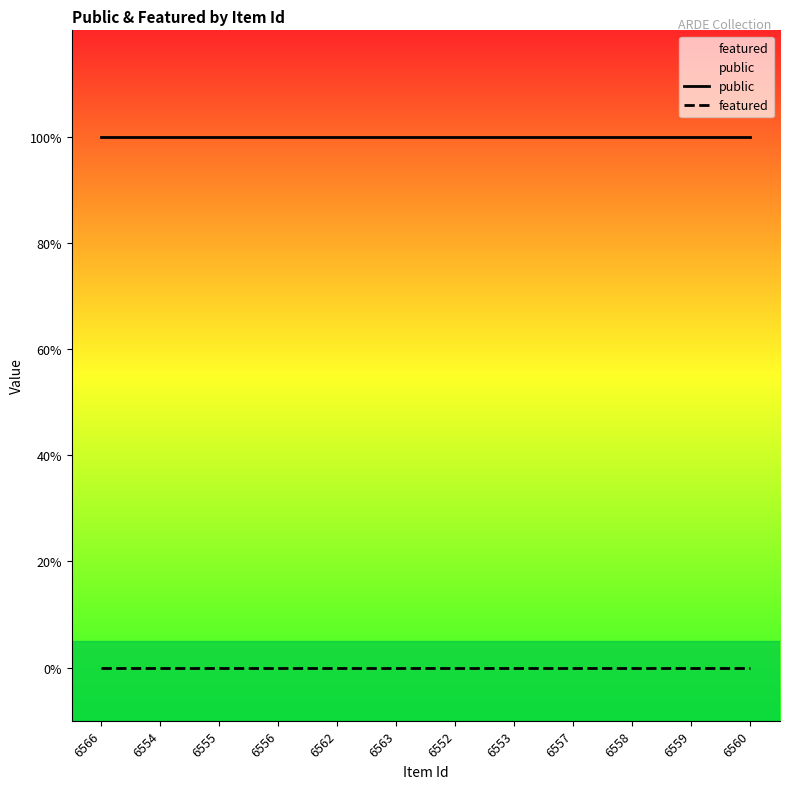

What is the label of the 1st point from the right?

6560